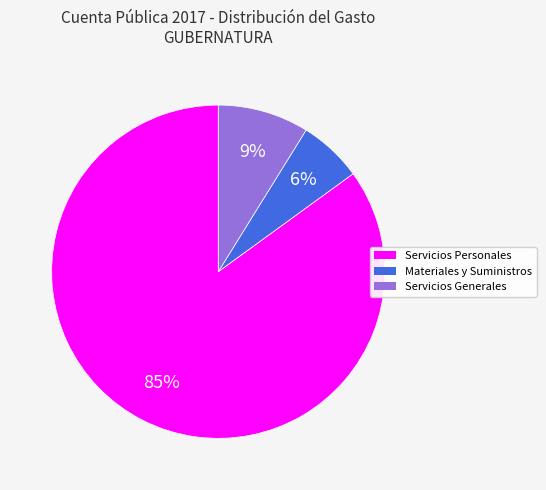

Does any single category account for the majority?

Yes